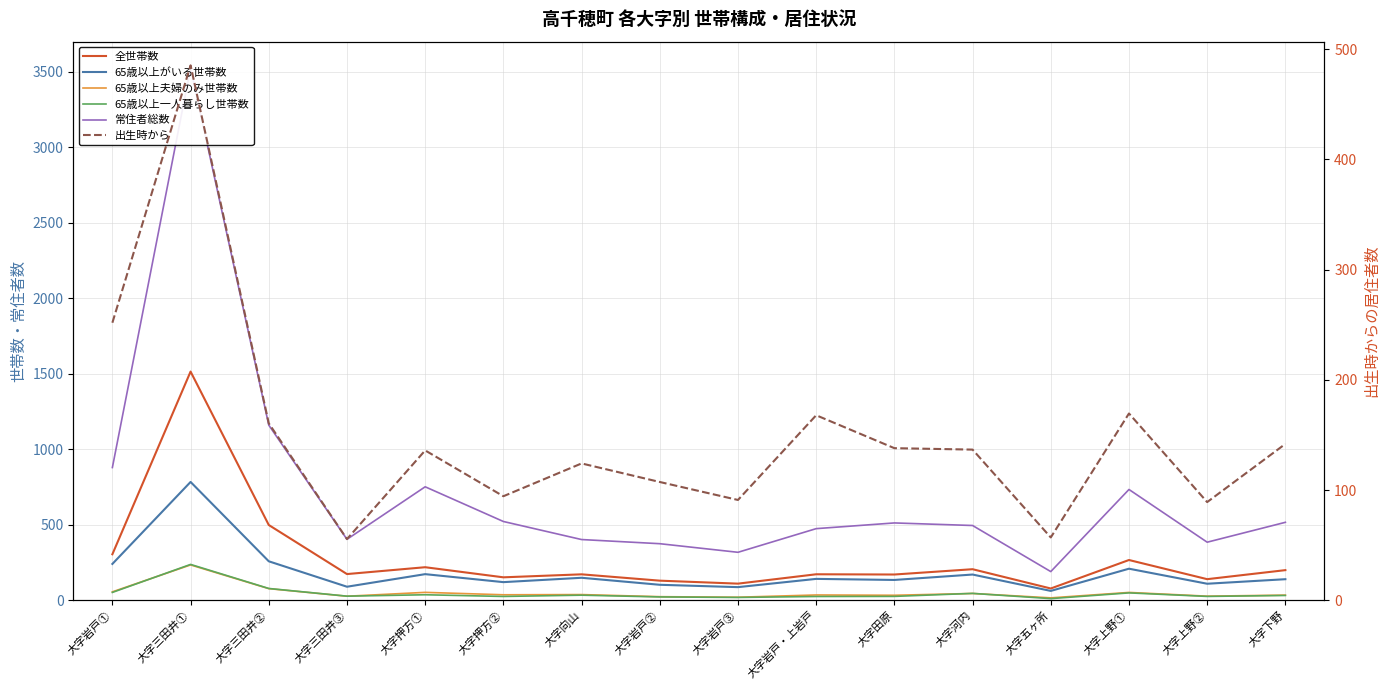

How many values in the 出生時から series are below 136?

8